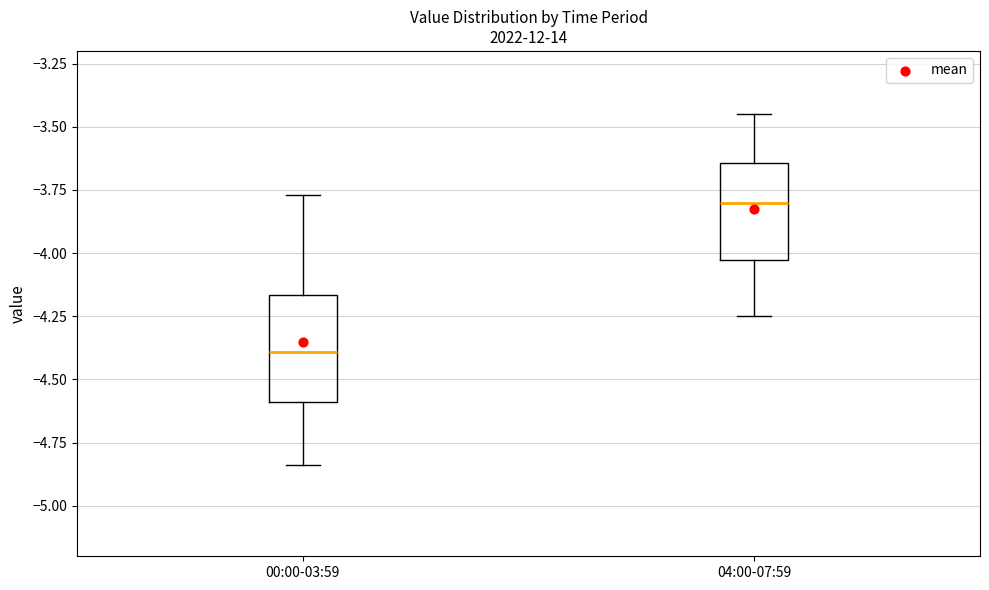

Which box's median line is the lowest?

00:00-03:59